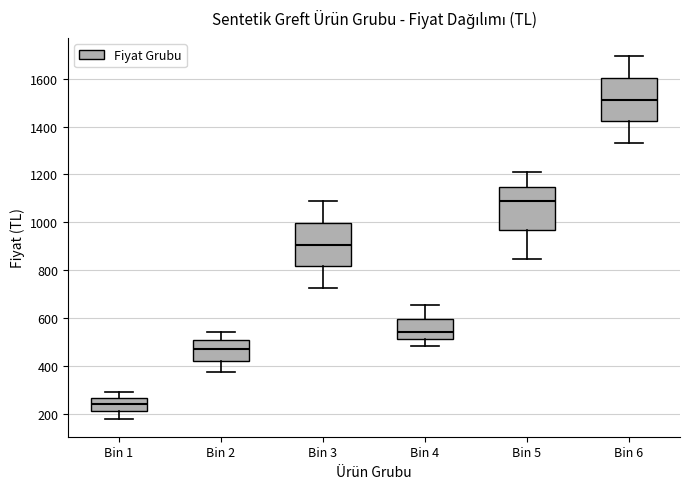

Where is the upper edge of the box for Bin 2 on the y-axis? The values are not printed on the chart, so give them approximately, as read against the axis.

500